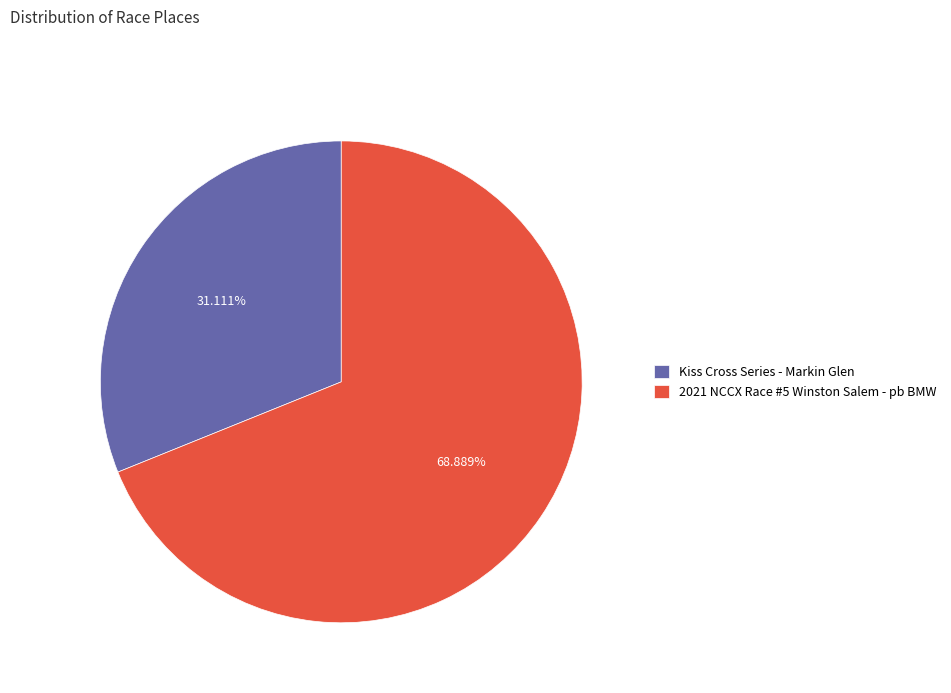

What is the ratio of the value at 2021 NCCX Race #5 Winston Salem - pb BMW to the value at Kiss Cross Series - Markin Glen?

2.2